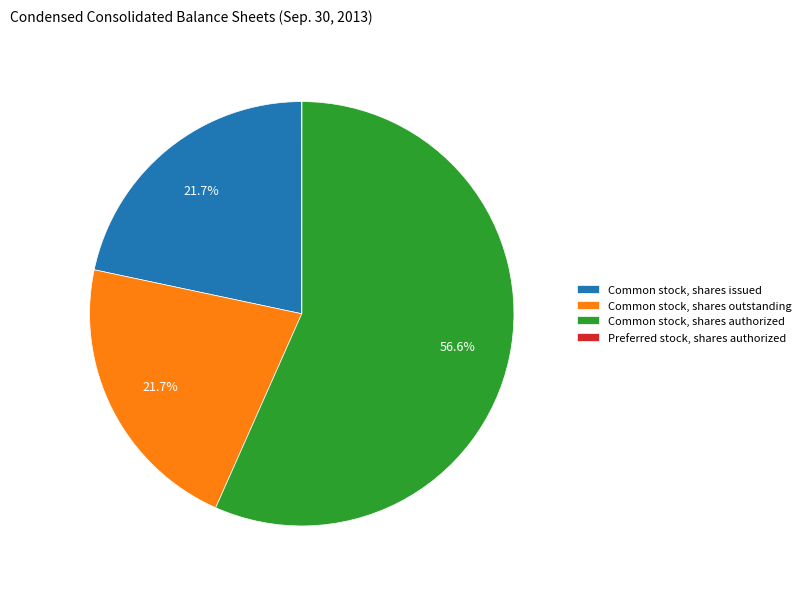

What is the majority slice?

Common stock, shares authorized